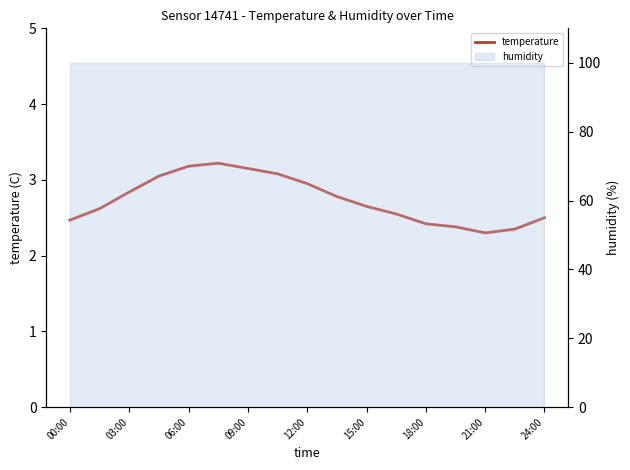

How many interior local peaks (higher than both neighbors) does the data have?

1